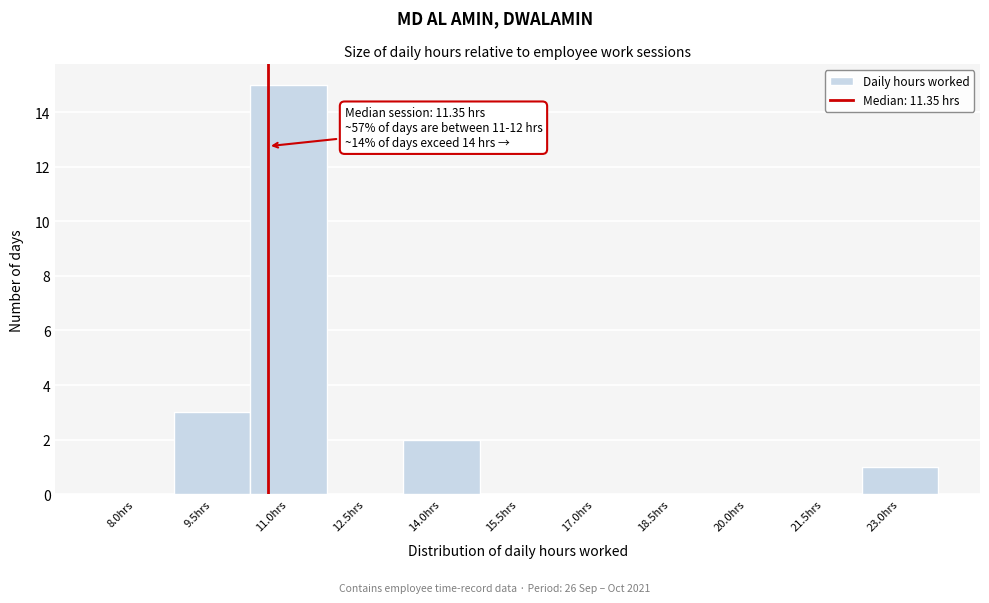

Reading right to left, extract all data points from this chart.

23.0hrs=1	21.5hrs=0	20.0hrs=0	18.5hrs=0	17.0hrs=0	15.5hrs=0	14.0hrs=2	12.5hrs=0	11.0hrs=15	9.5hrs=3	8.0hrs=0